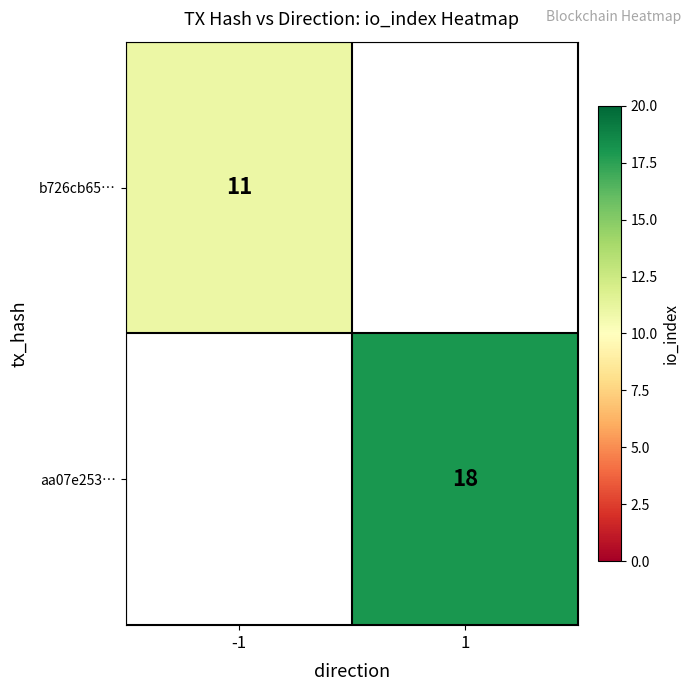

Which category has the lowest value across all series?

-1